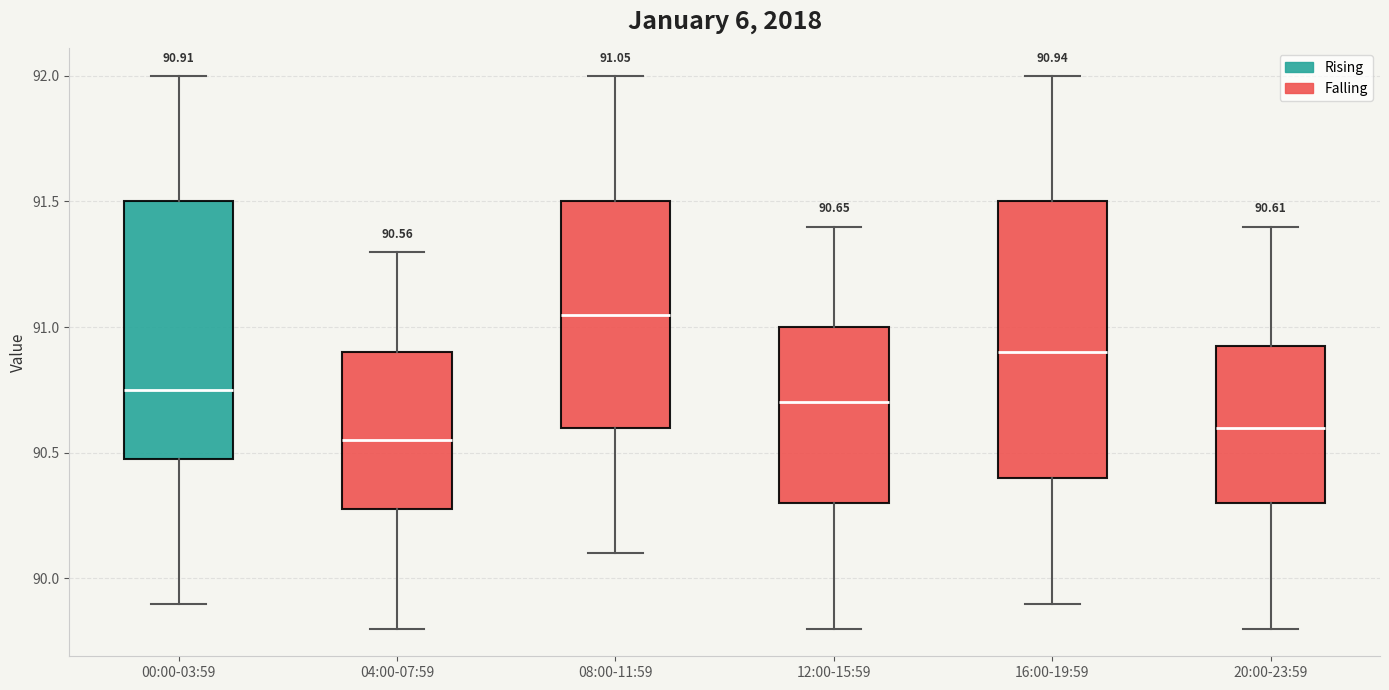

Which box is the tallest, from its lower edge to its upper edge?

16:00-19:59